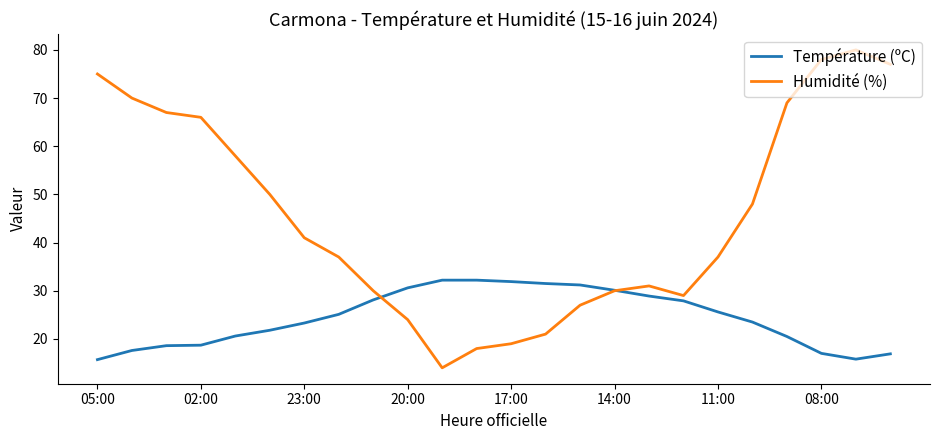

Which series has the largest total across all categories?

Humidité (%)